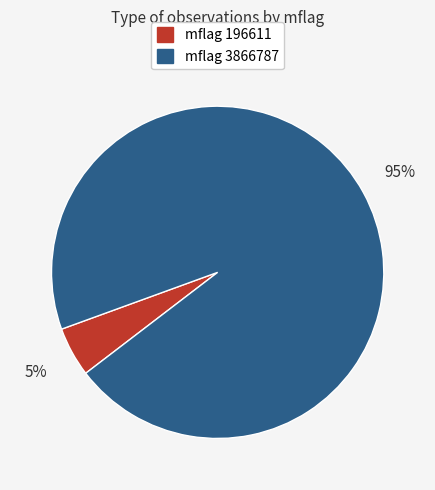

To the nearest percent, what is the difference between the largest and smallest slice percentages?

90%